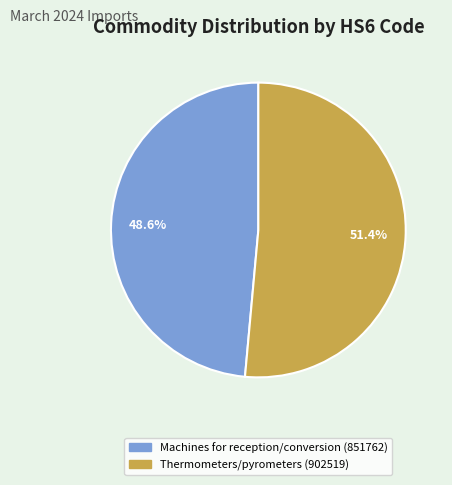

Is the sum of Machines for reception/conversion (851762) and Thermometers/pyrometers (902519) greater than half?

Yes